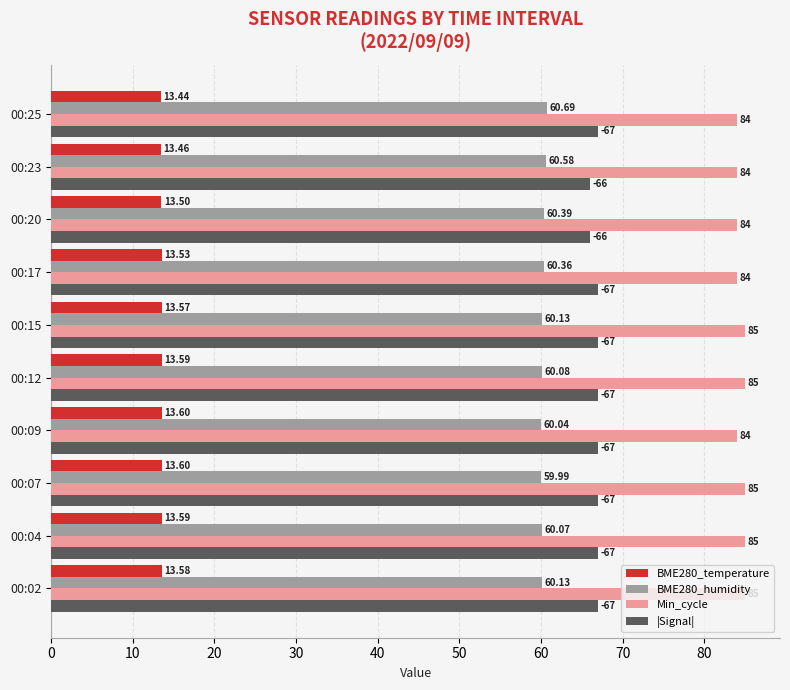

Rank the series at 00:04 from lowest to highest value.

BME280_temperature, BME280_humidity, |Signal|, Min_cycle